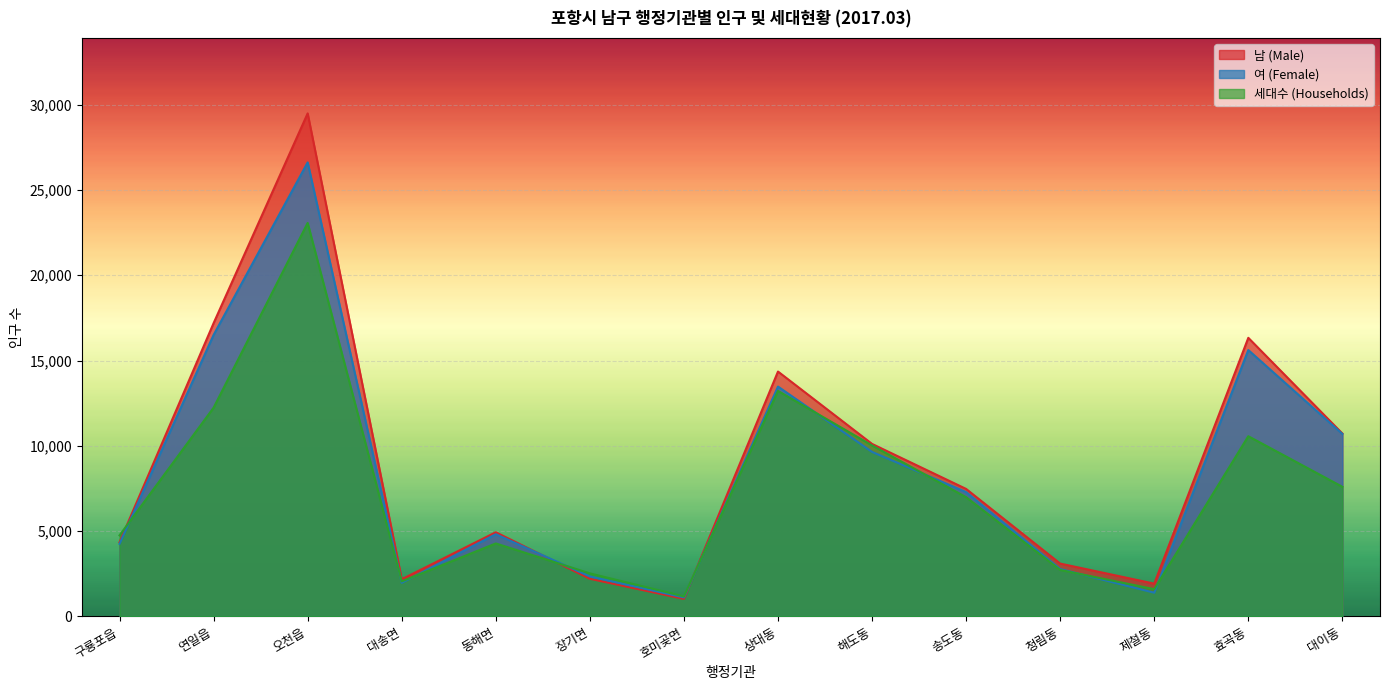

In 남 (Male), how many points are lower than both neighbors (excluding endpoints)?

3